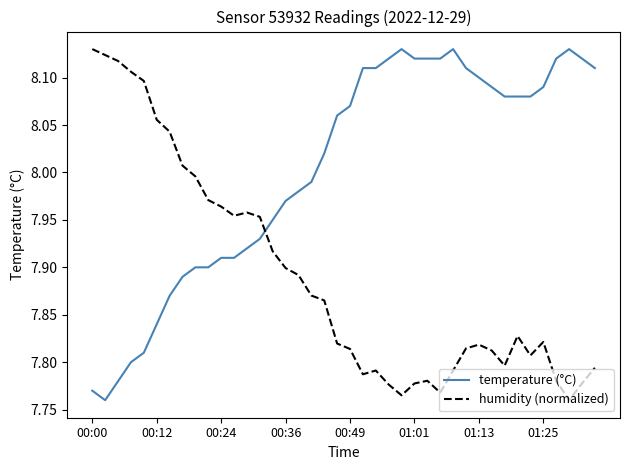

What is the difference between the maximum and minimum values in the humidity (normalized) series?

0.4